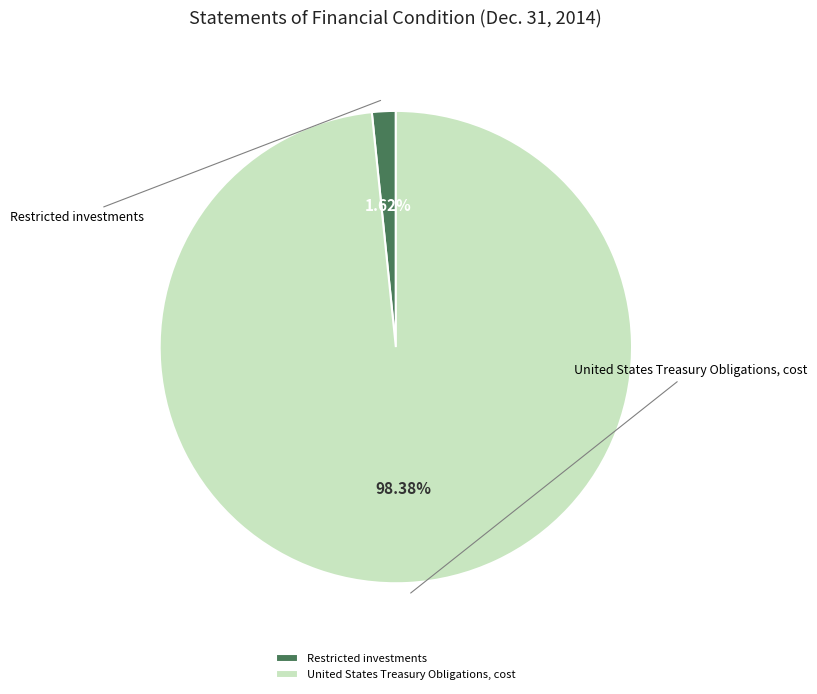

Is there a majority slice in this chart?

Yes